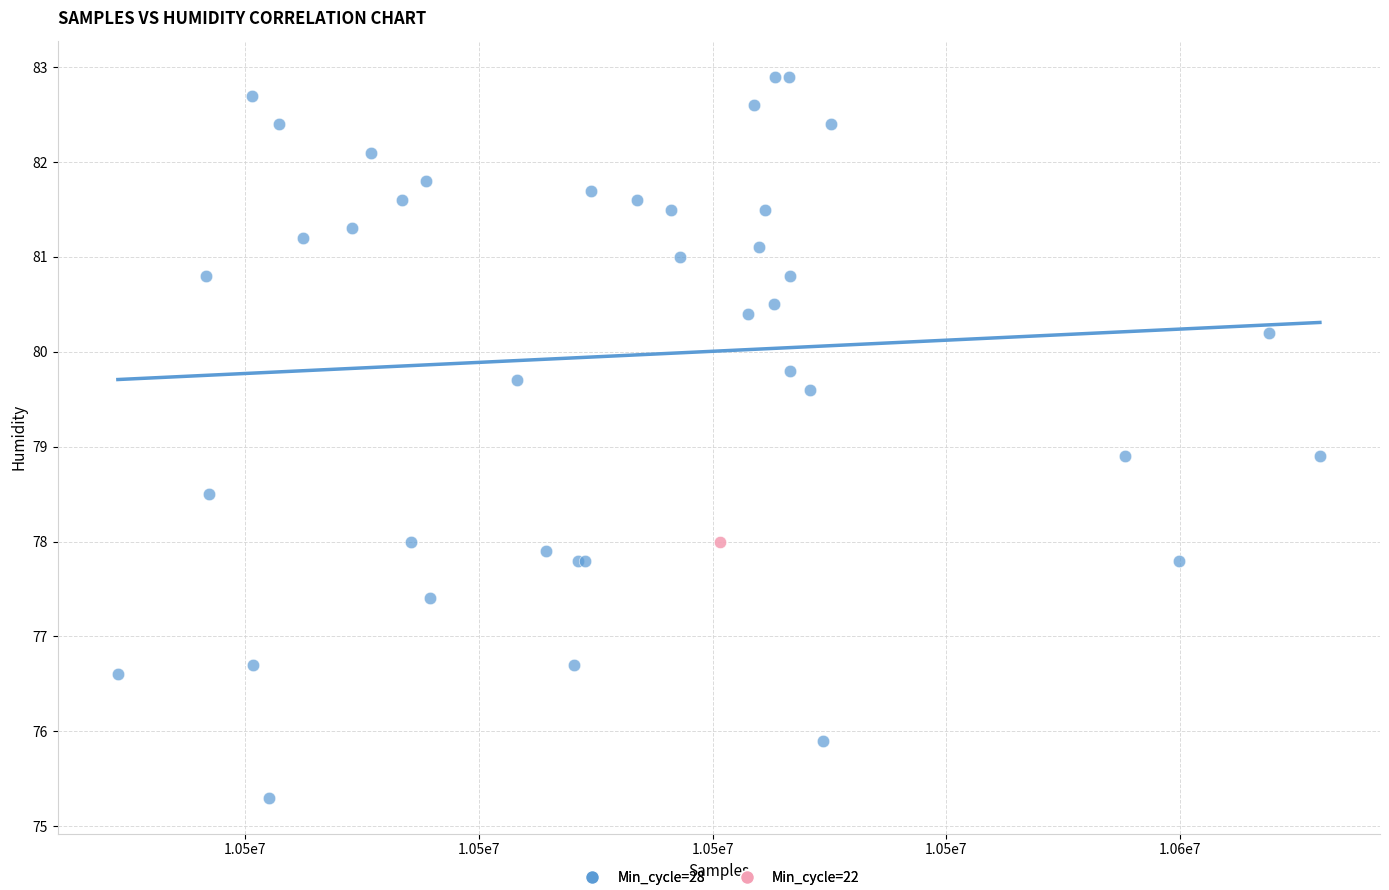

What are all the series names shown in the legend?

Min_cycle=28, Min_cycle=22